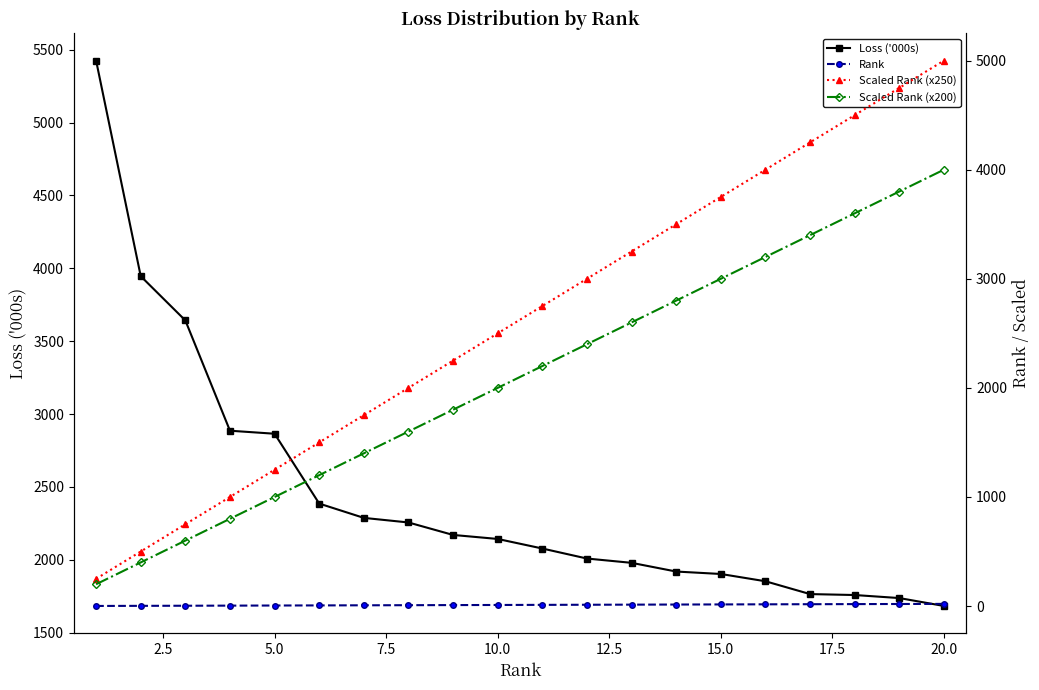

How many lines are shown in the chart?

4